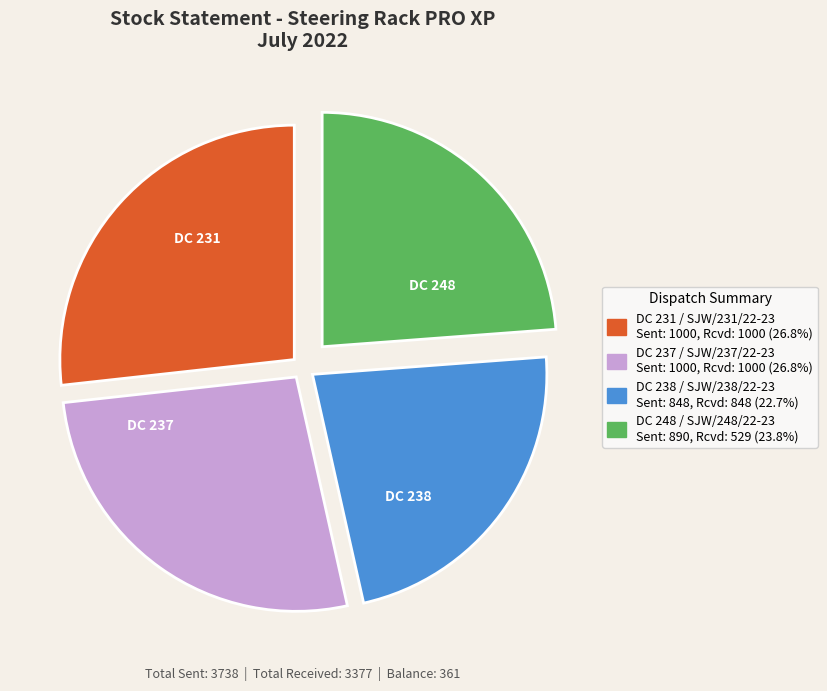

Is there a majority slice in this chart?

No